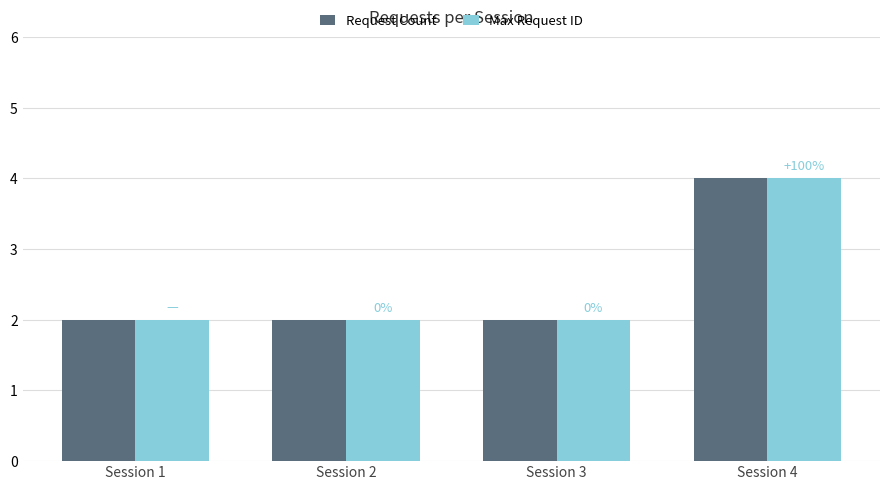

Count the Request Count values in the range 2 to 4.

4